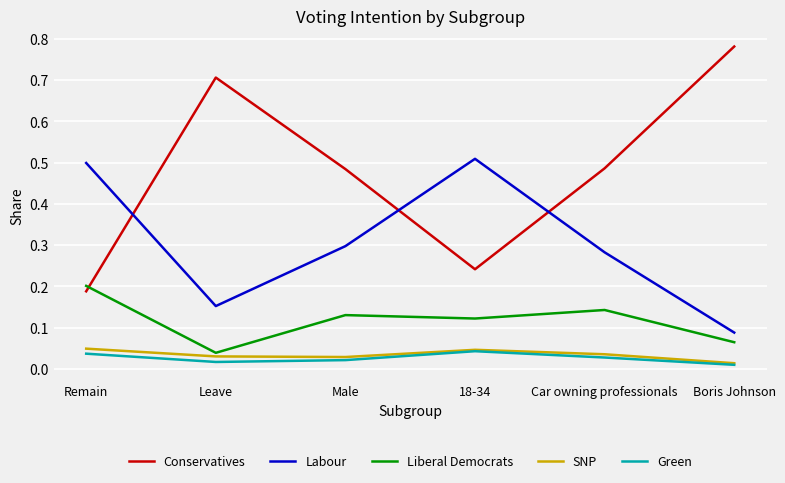

Count the number of data series in this chart.

5